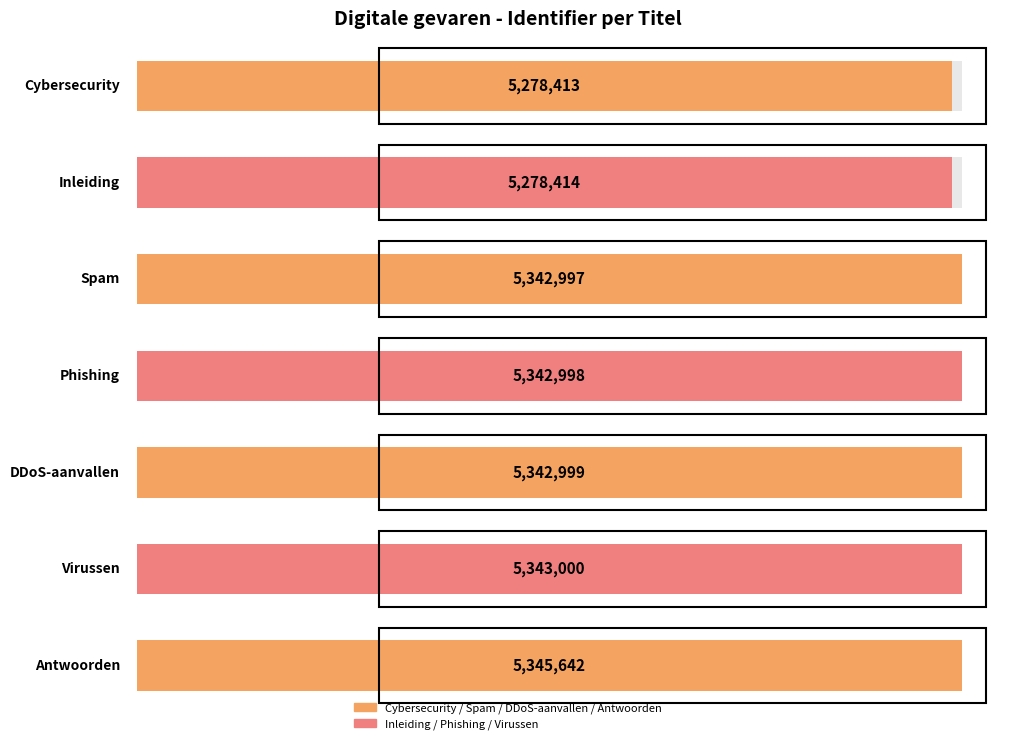

Where does the data first go above 5342998?

DDoS-aanvallen